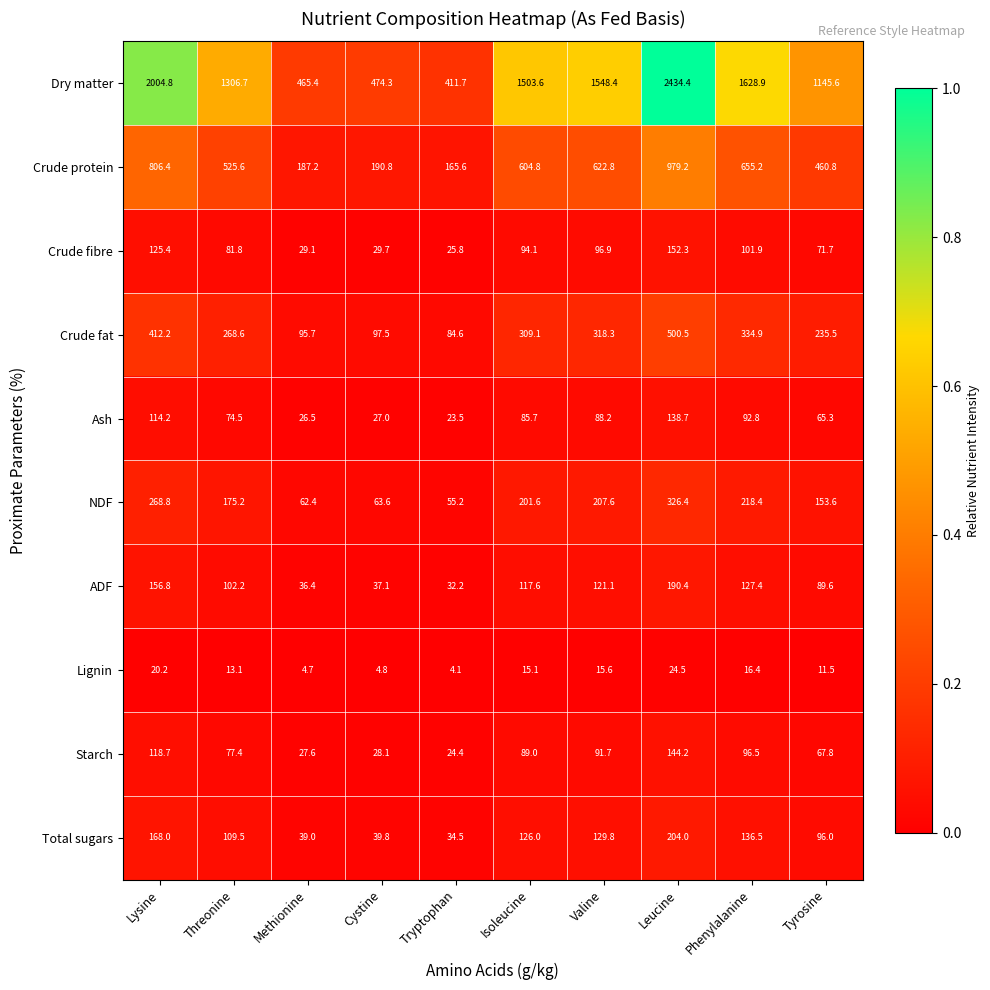

At which category is the sum across all series the highest?

Leucine